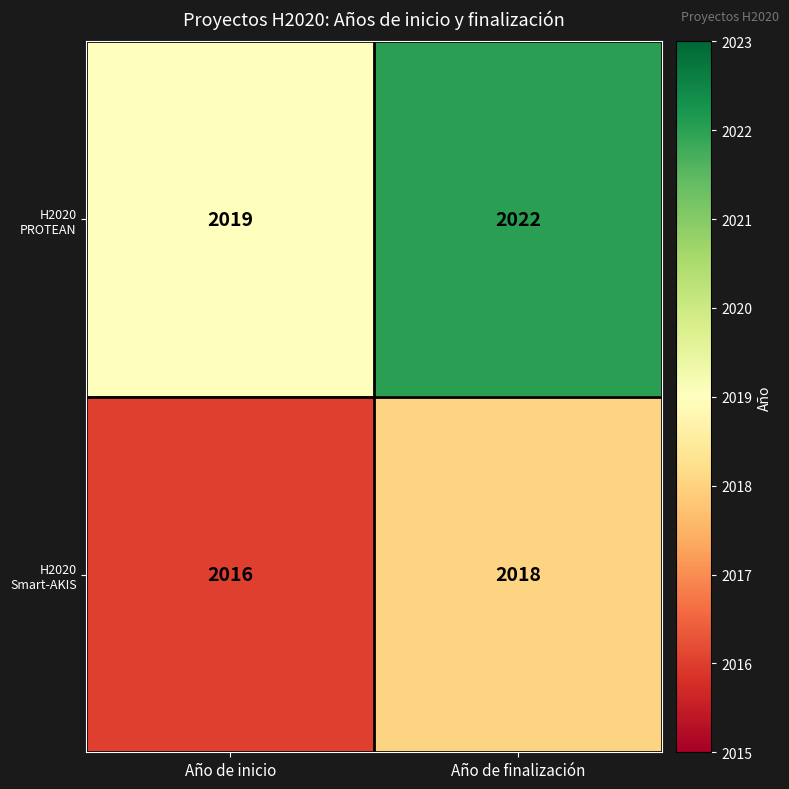

Which category has the highest value in the H2020 Smart-AKIS series?

Año de finalización